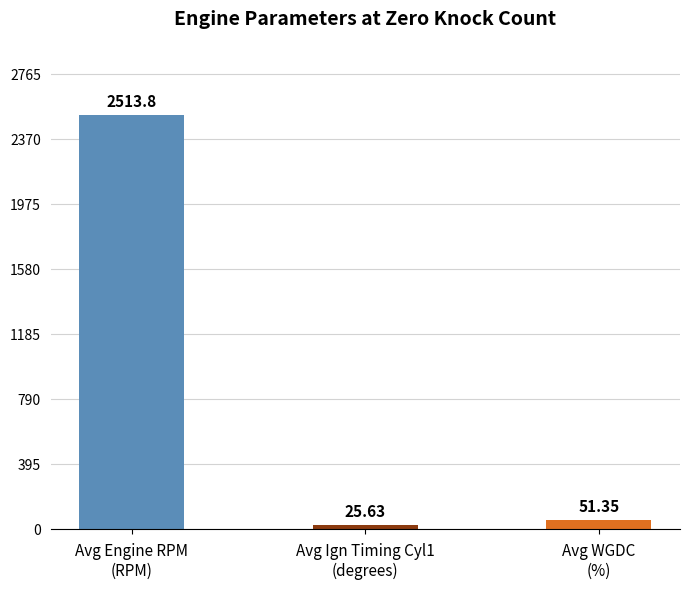

Does the chart contain stacked bars?

No